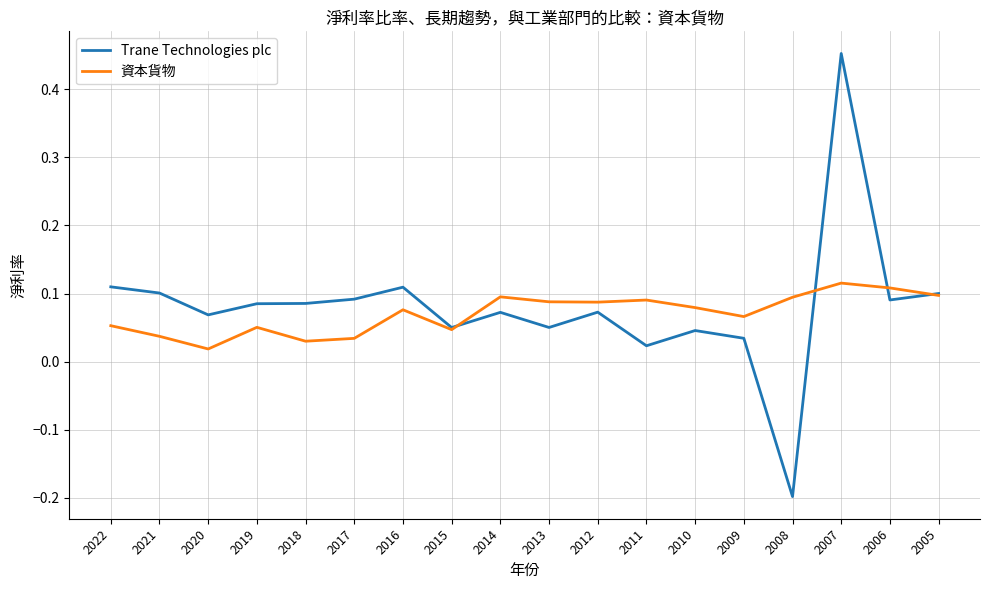

Rank the series by their average value, from highest to lowest.

Trane Technologies plc, 資本貨物